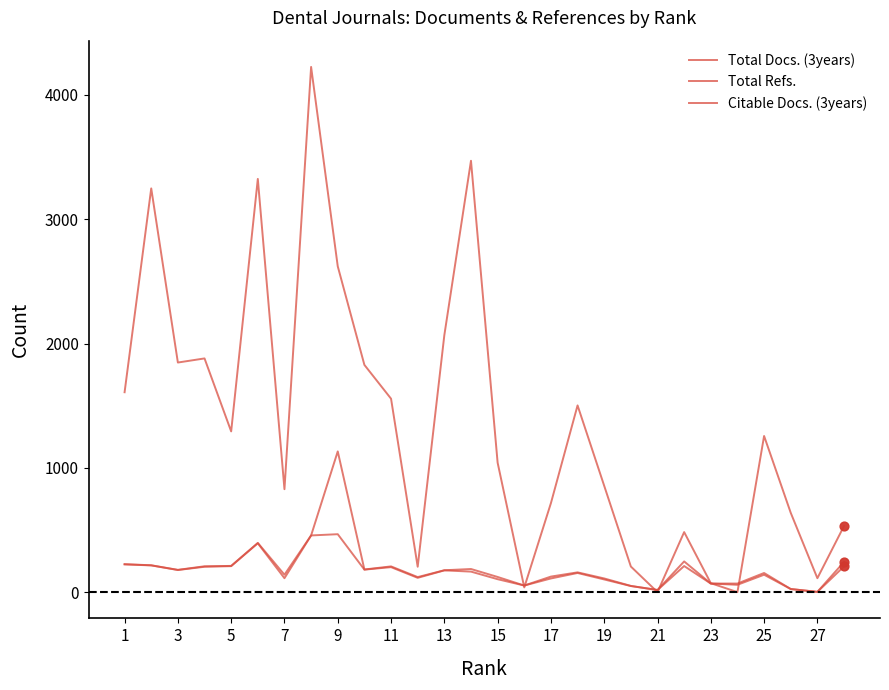

Does the chart have visible grid lines?

No